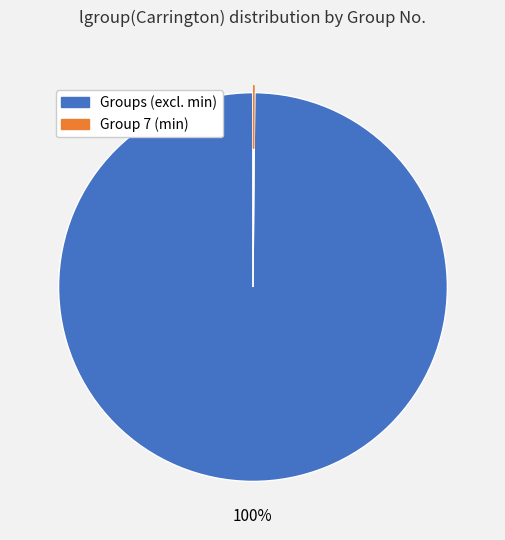

To the nearest percent, what is the average slice percentage?

50%